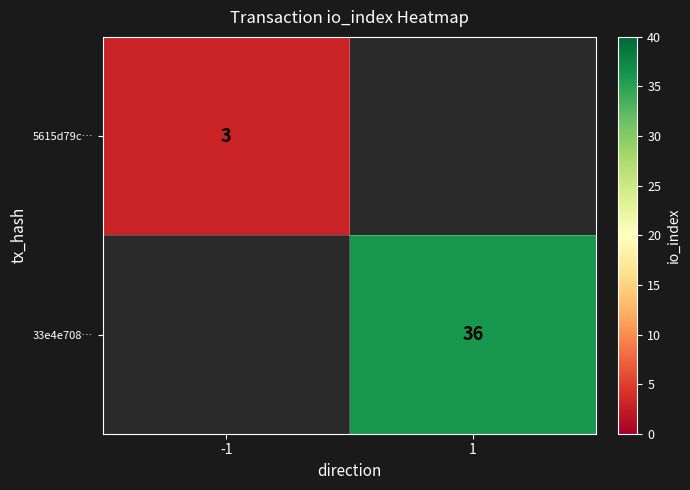

Is it true that 5615d79c… equals 3 at -1?

True